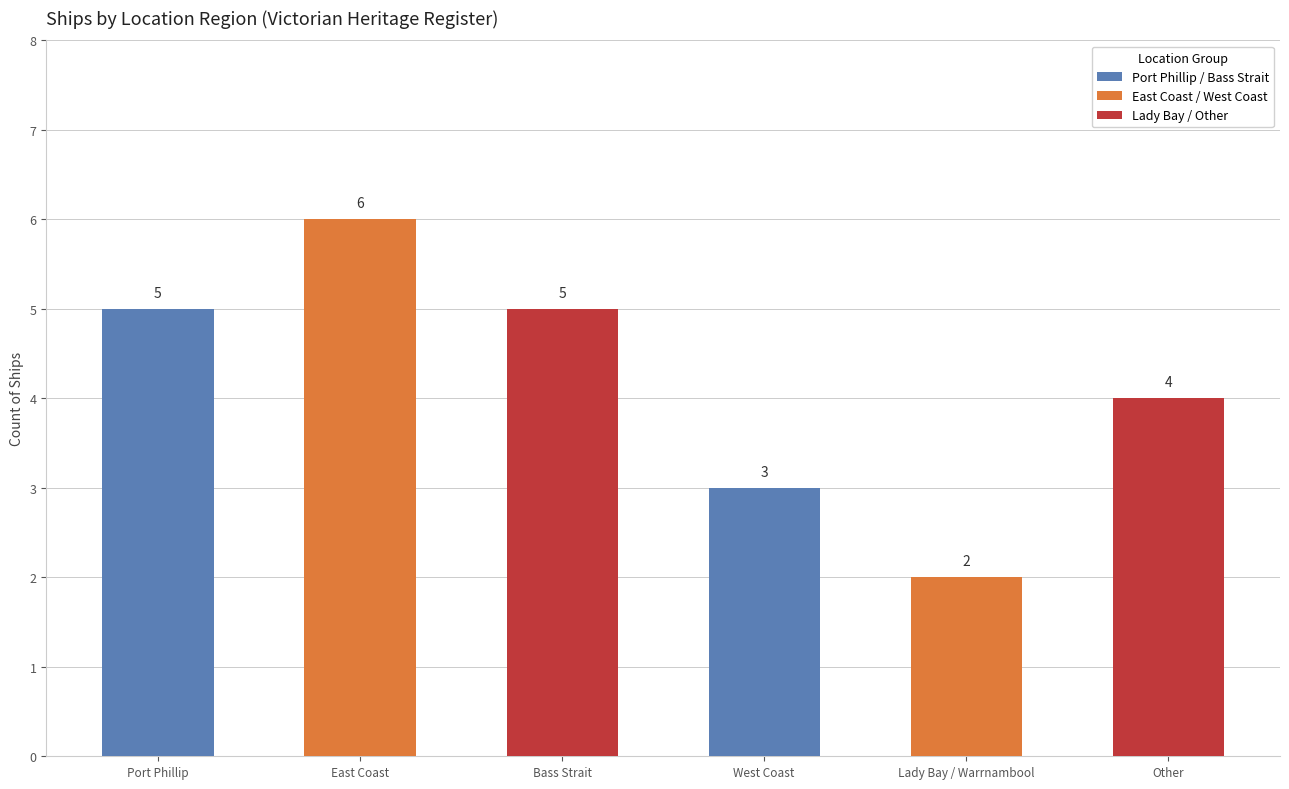

What is the label of the 5th bar from the right?

East Coast